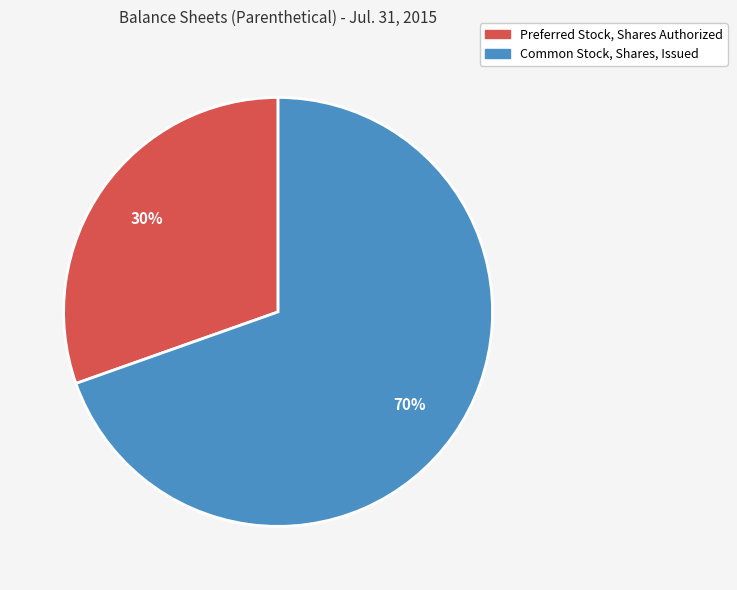

How many segments does this pie chart have?

2